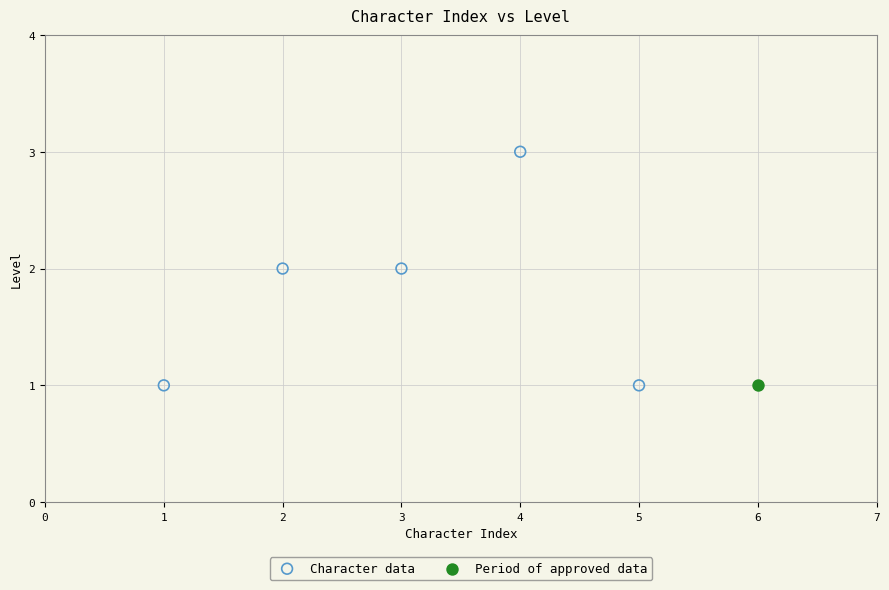

What are all the series names shown in the legend?

Character data, Period of approved data